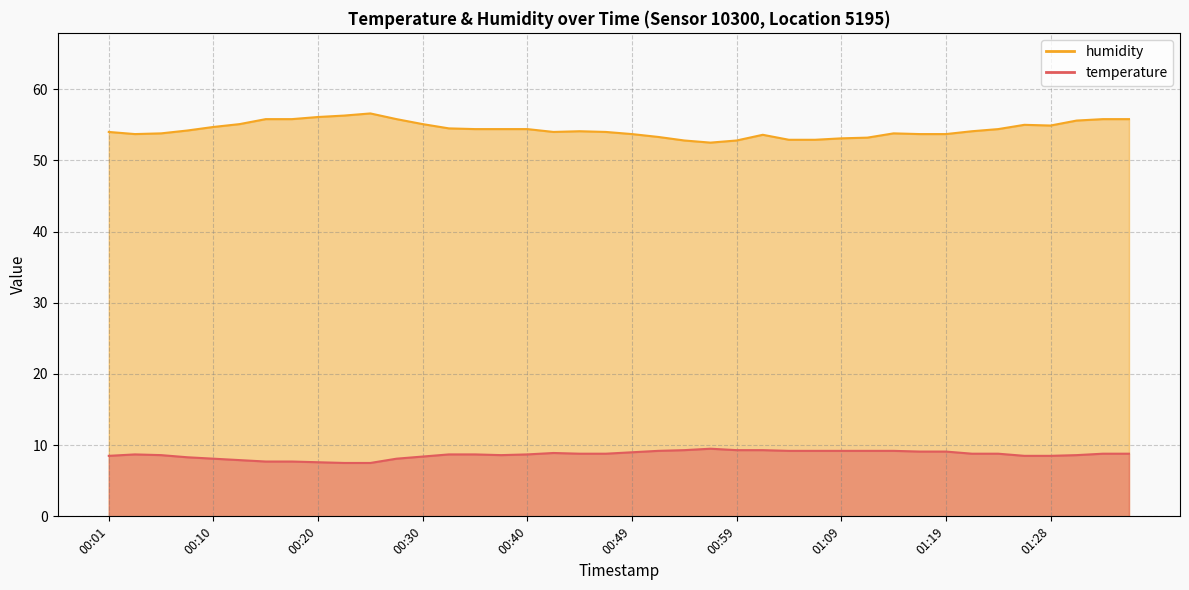

What is the label of the 12th point from the left?

00:27